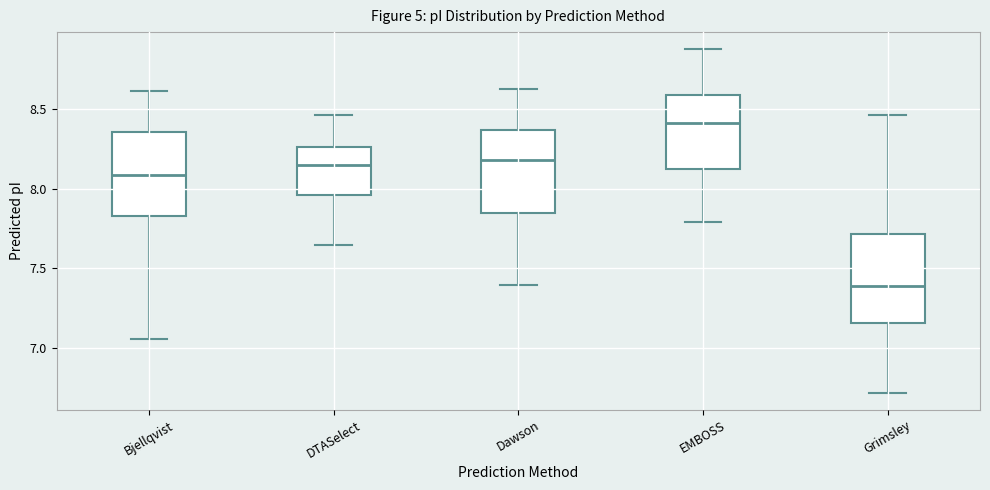

Which box has the highest median line?

EMBOSS